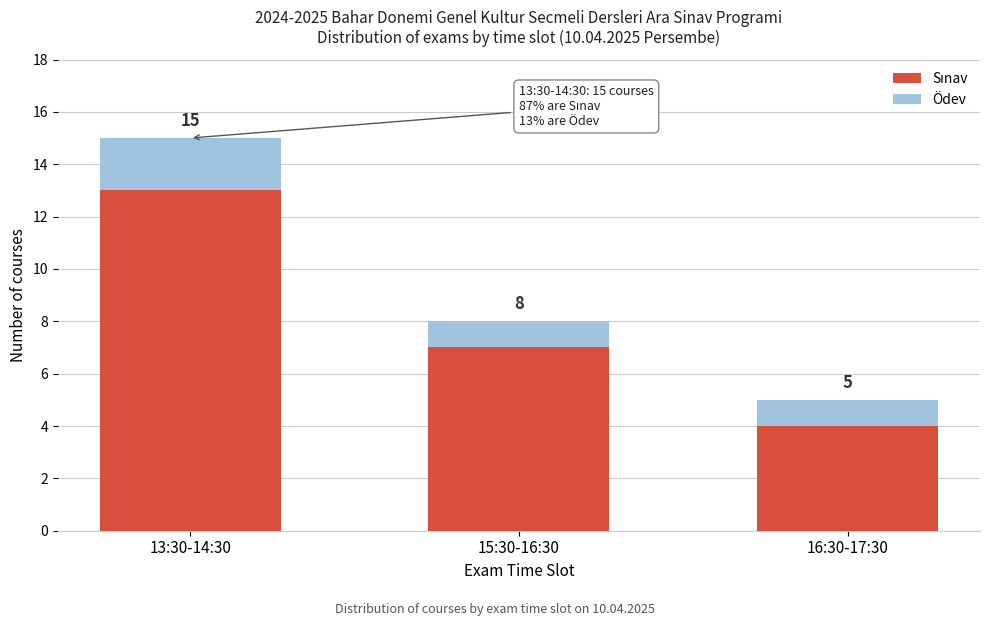

How many bars are there in total?

3